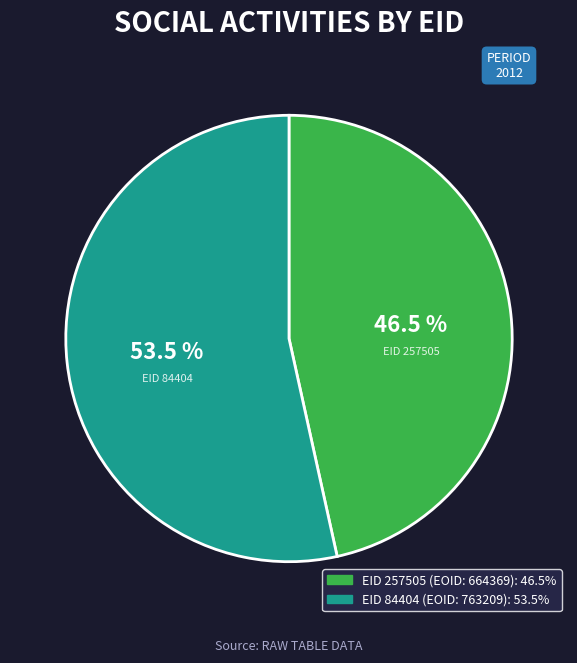

Is there a majority slice in this chart?

Yes